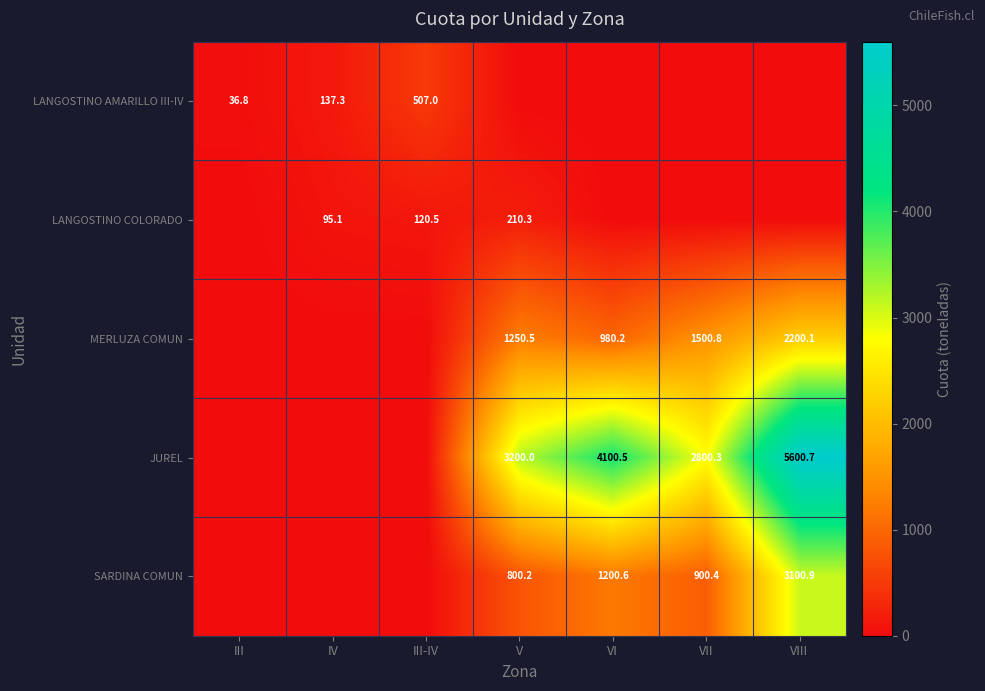

Is it true that JUREL equals 6351.4 at VI?

False